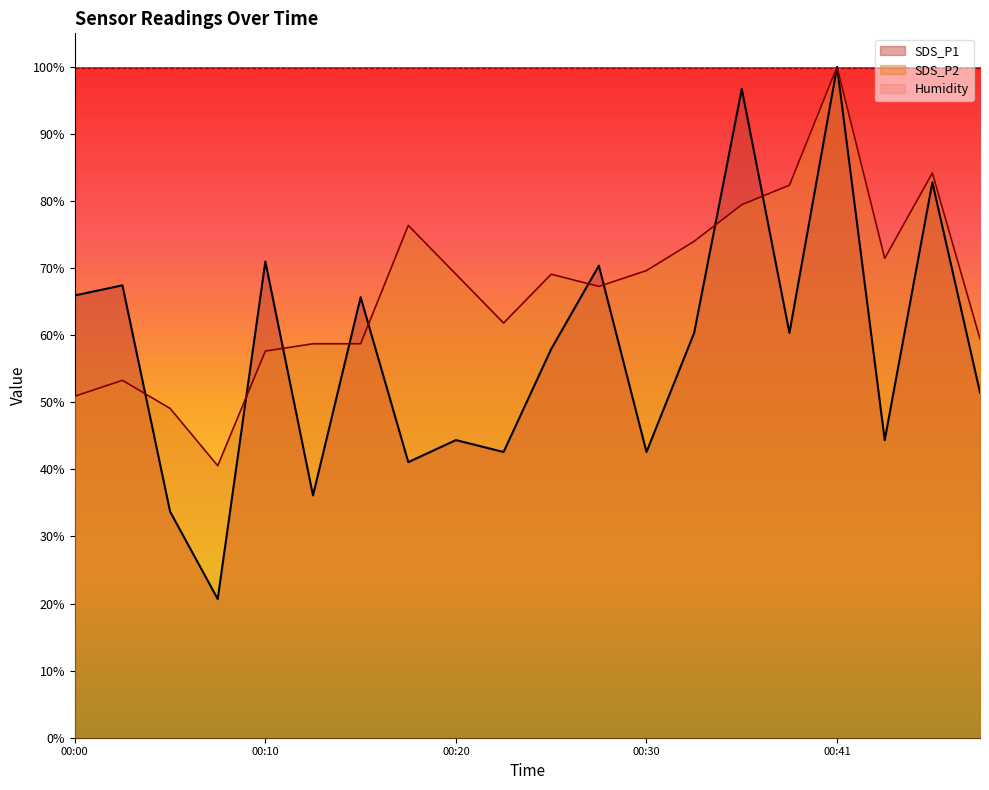

What is the value of the SDS_P1 point at the 16th from the left?

60.3